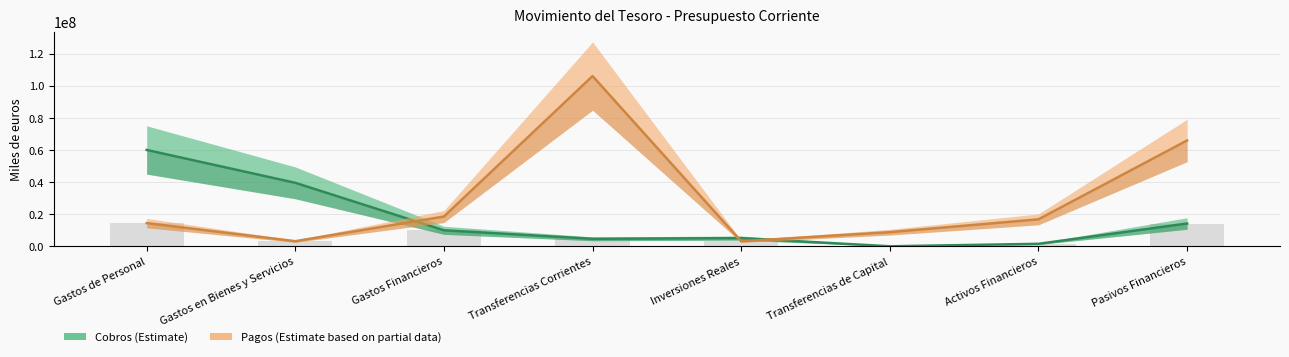

True or false: Cobros has a value of 202606 at Transferencias de Capital.

False